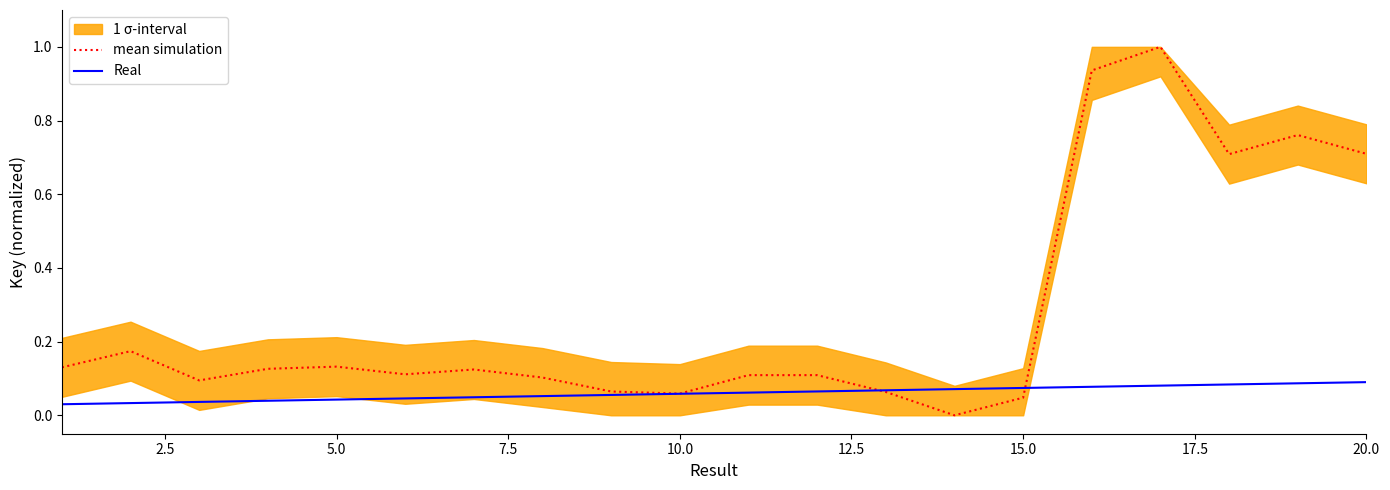

How many times do mean simulation and Real cross each other?

2